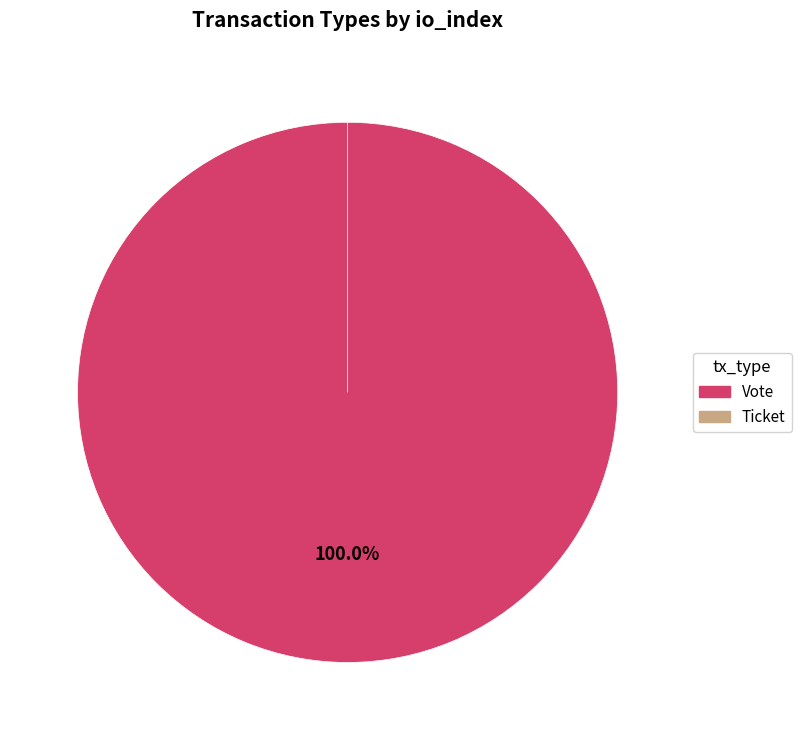

The Vote slice represents 88% of the pie. True or false?

False